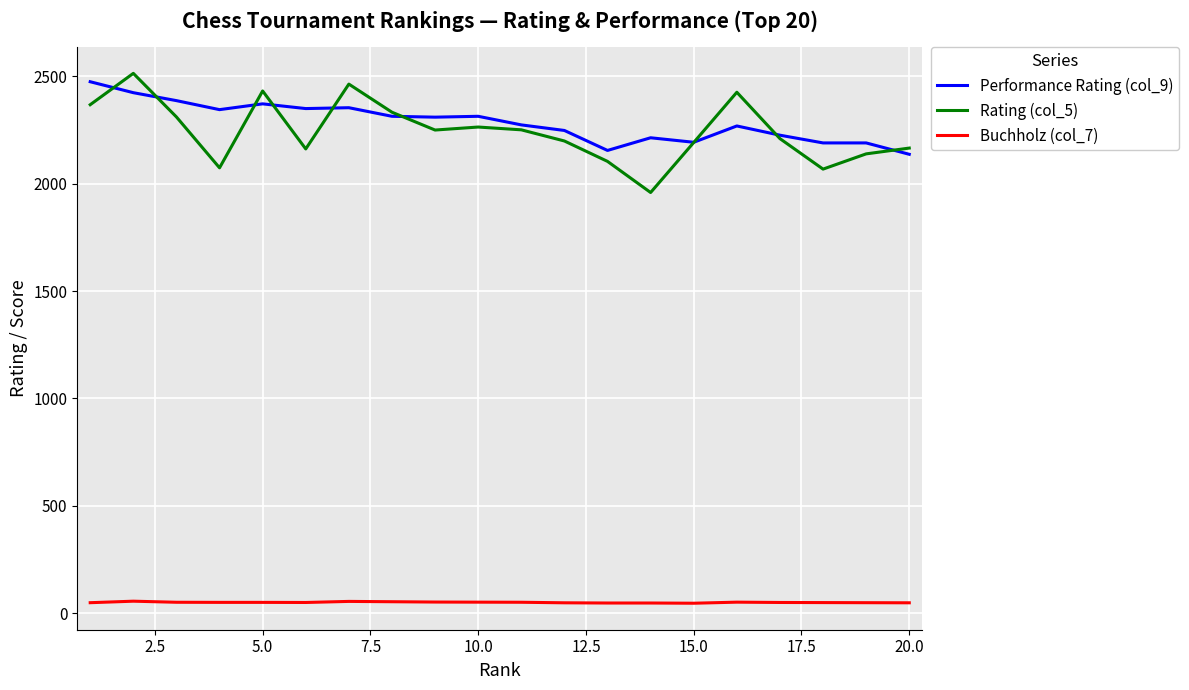

True or false: Rating (col_5) and Buchholz (col_7) cross at least once.

False